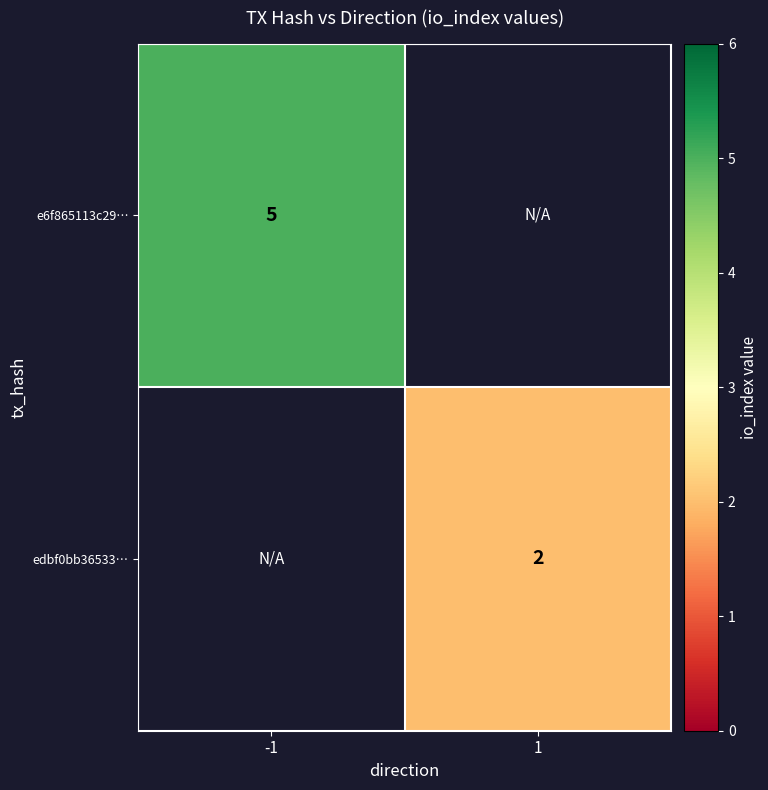

Is the value of e6f865113c29… at -1 greater than the value of edbf0bb36533… at 1?

Yes